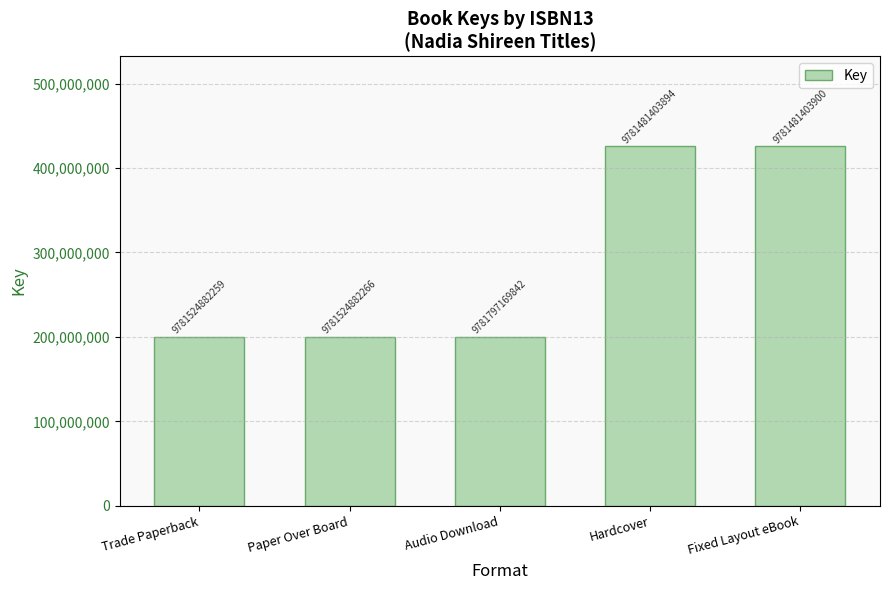

Rank the categories by value from highest to lowest.

Hardcover, Fixed Layout eBook, Trade Paperback, Paper Over Board, Audio Download